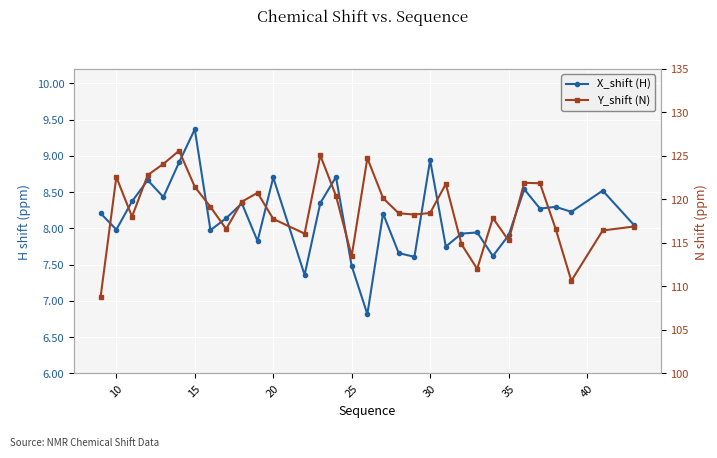

True or false: X_shift (H) has a value of 4.6 at 17.

False